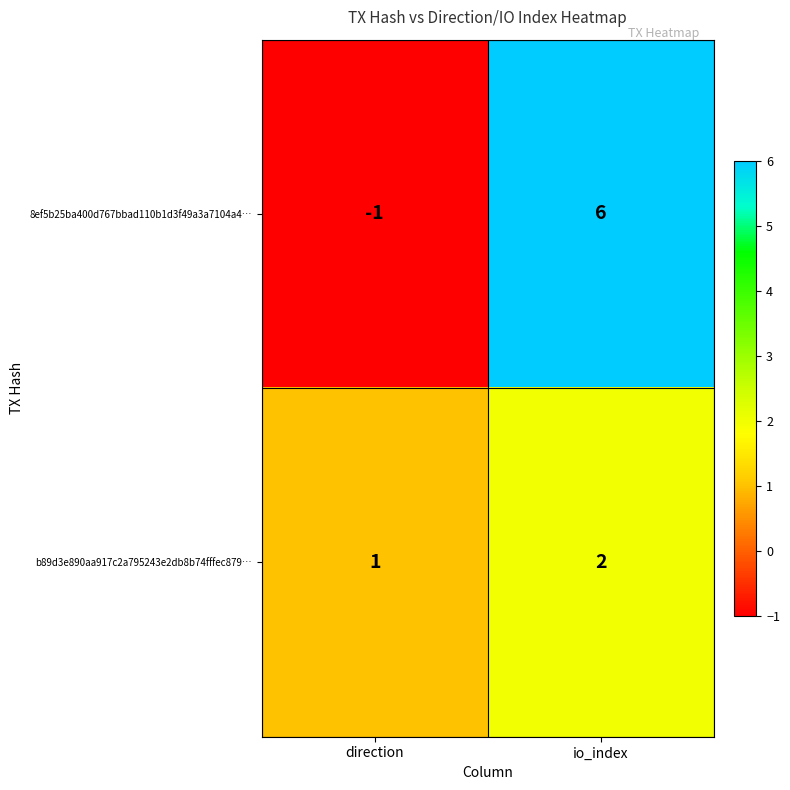

Rank the series by their maximum value, from highest to lowest.

8ef5b25ba400d767bbad110b1d3f49a3a7104a4…, b89d3e890aa917c2a795243e2db8b74fffec879…